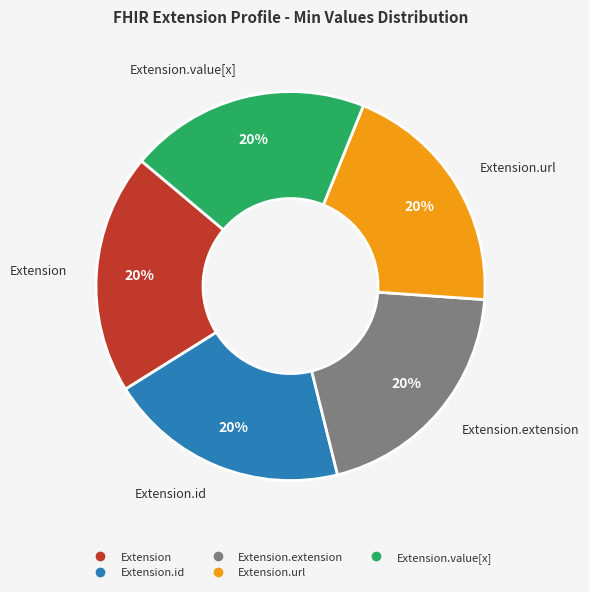

Is there a majority slice in this chart?

No